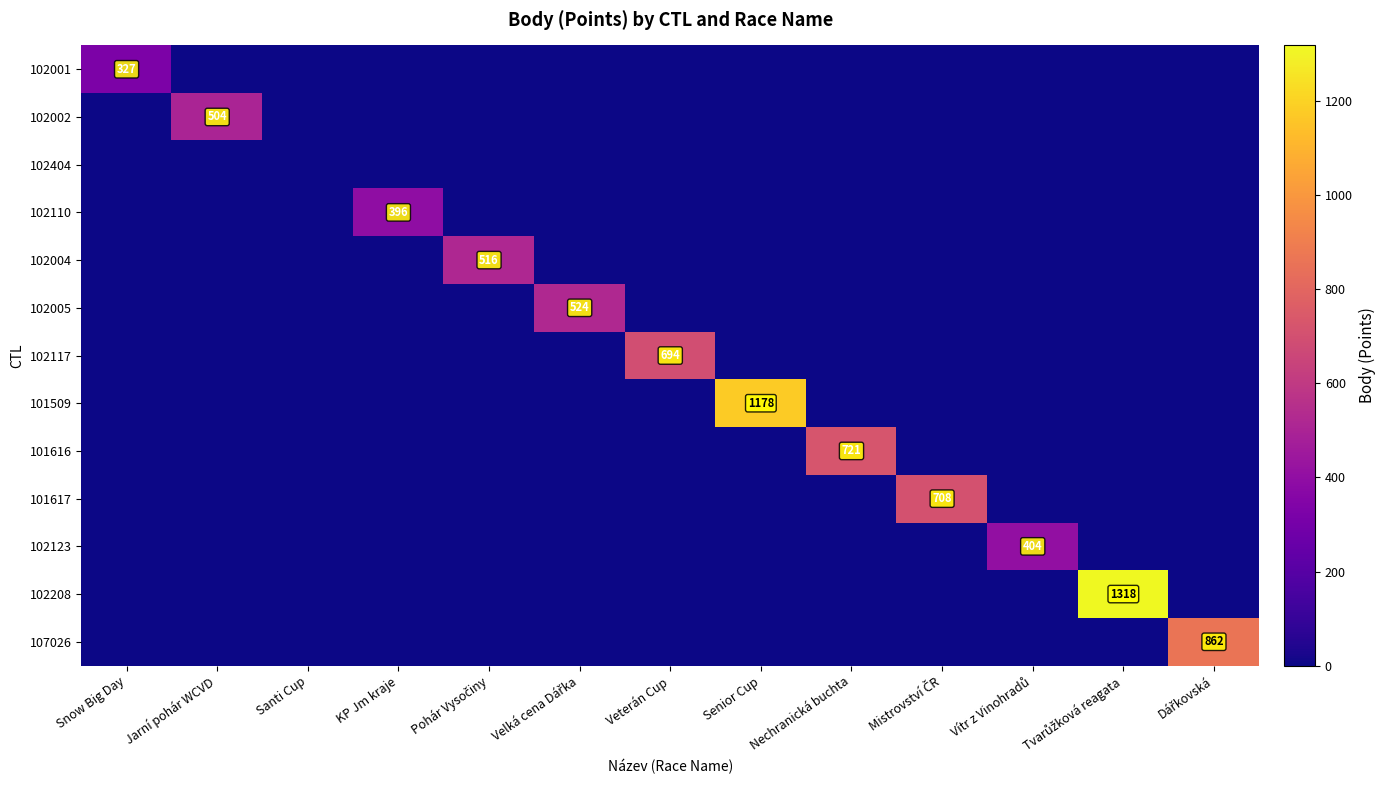

How many values in 102123 are above zero?

1